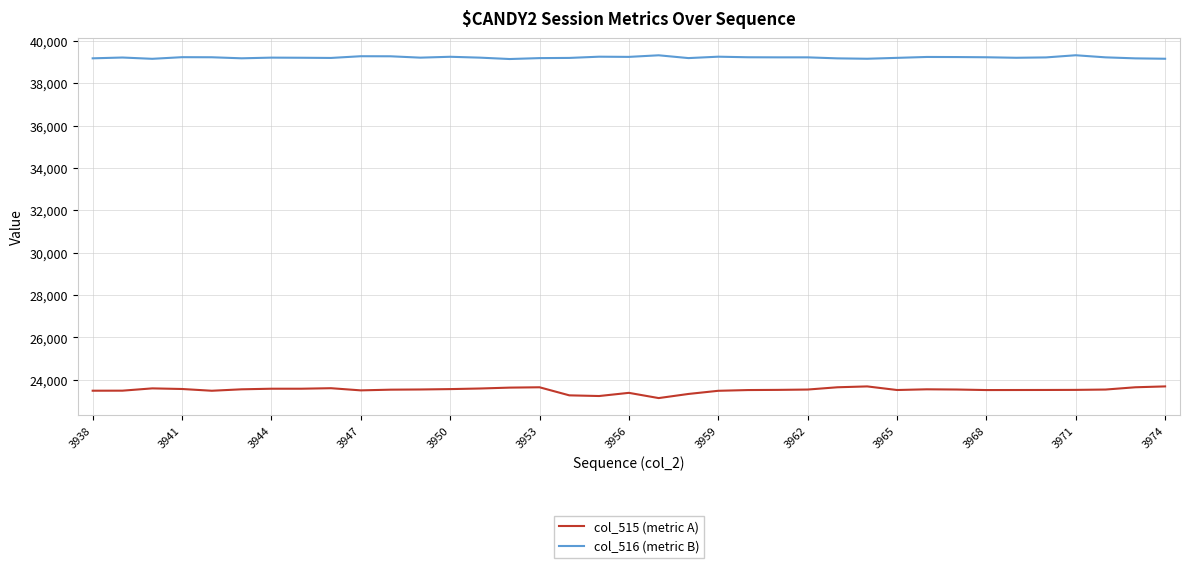

Which series has the widest spread of values?

col_515 (metric A)